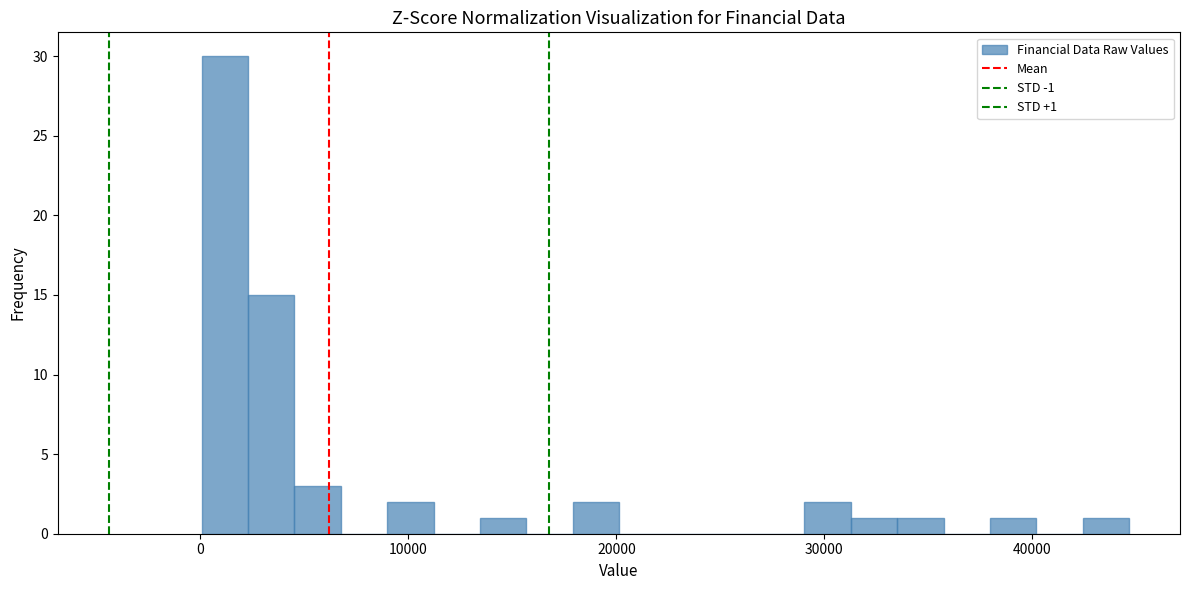

Read against the x-axis, roughly where is the centre of the tallest bar?

1000